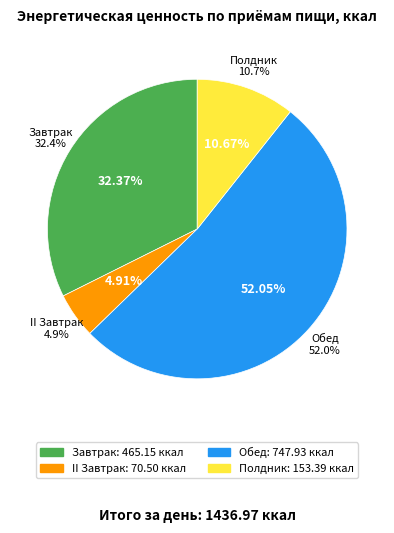

Is the sum of II Завтрак and Обед greater than half?

Yes